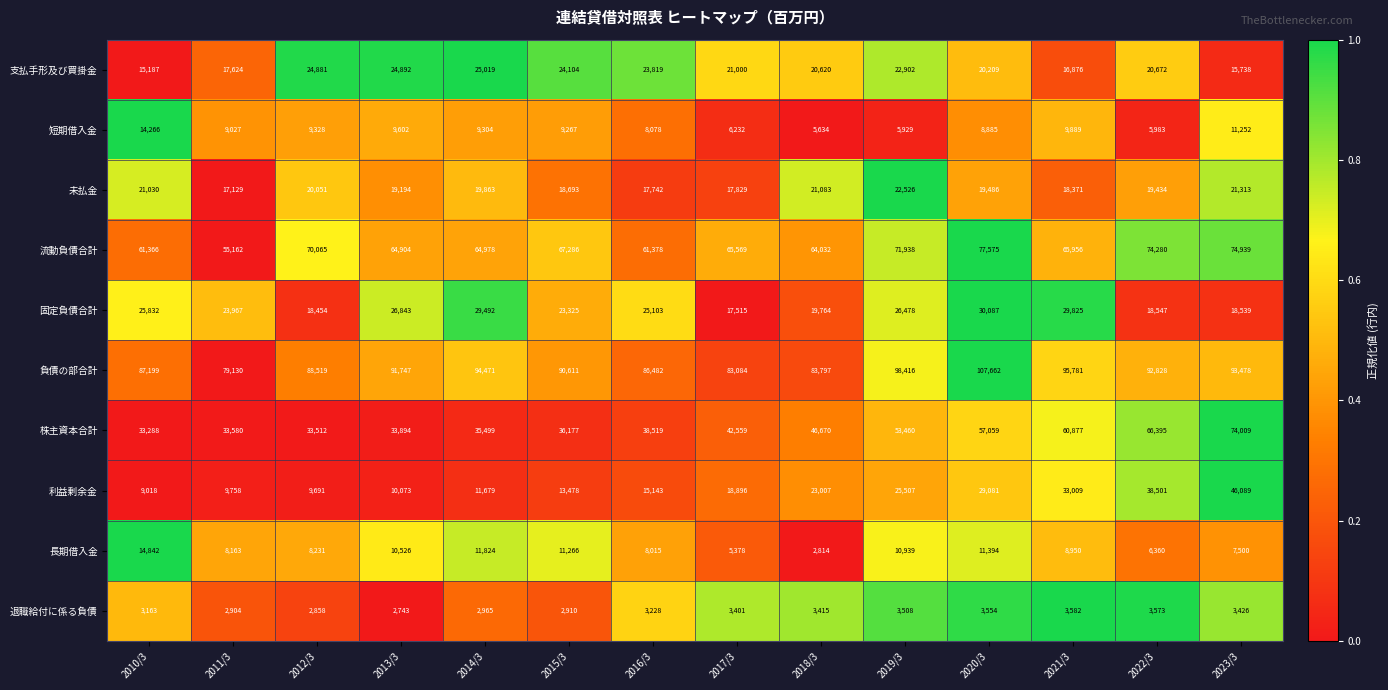

Which series has the largest total across all categories?

負債の部合計